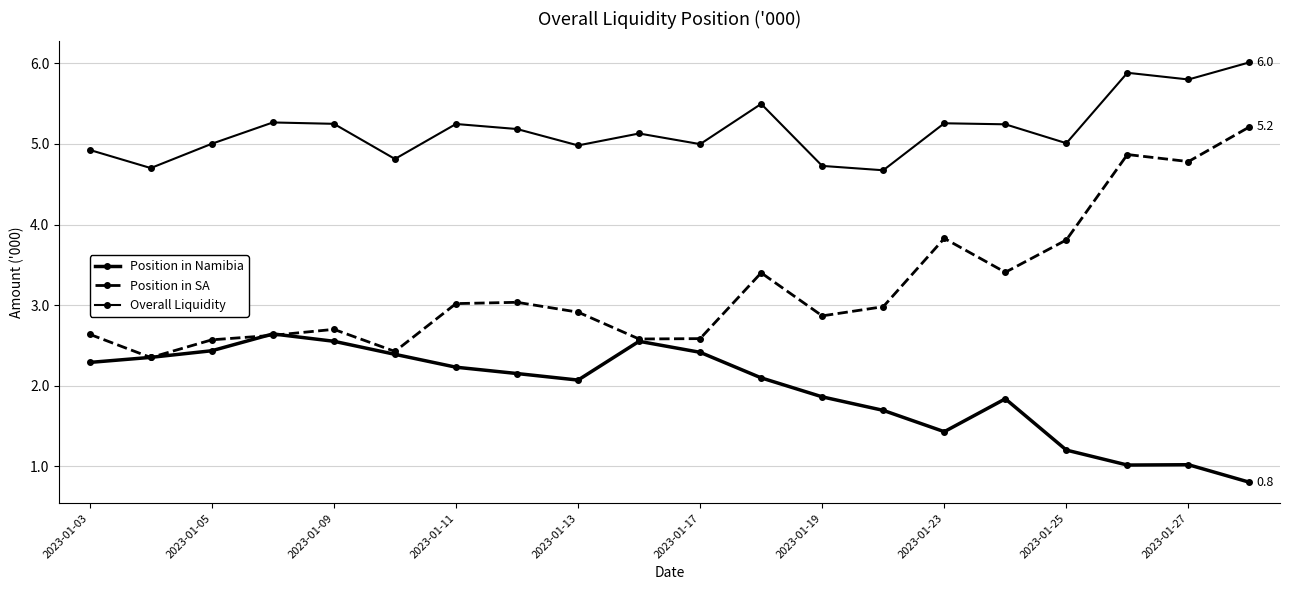

How many data points in Position in Namibia are above 2?

12